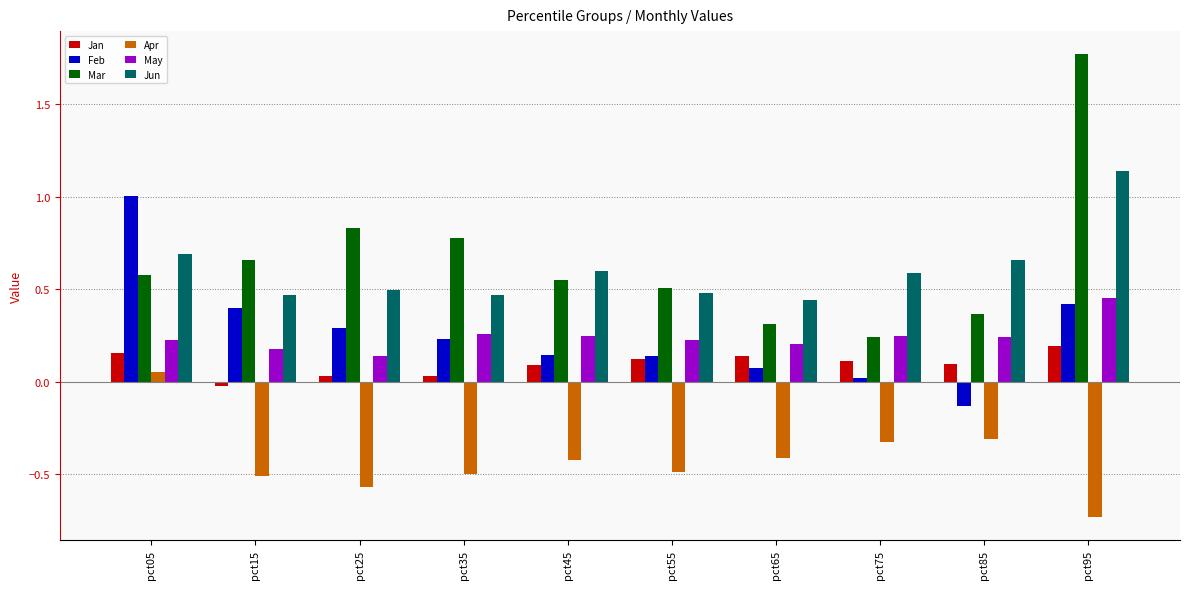

Is it true that May equals 0.2 at pct65?

True